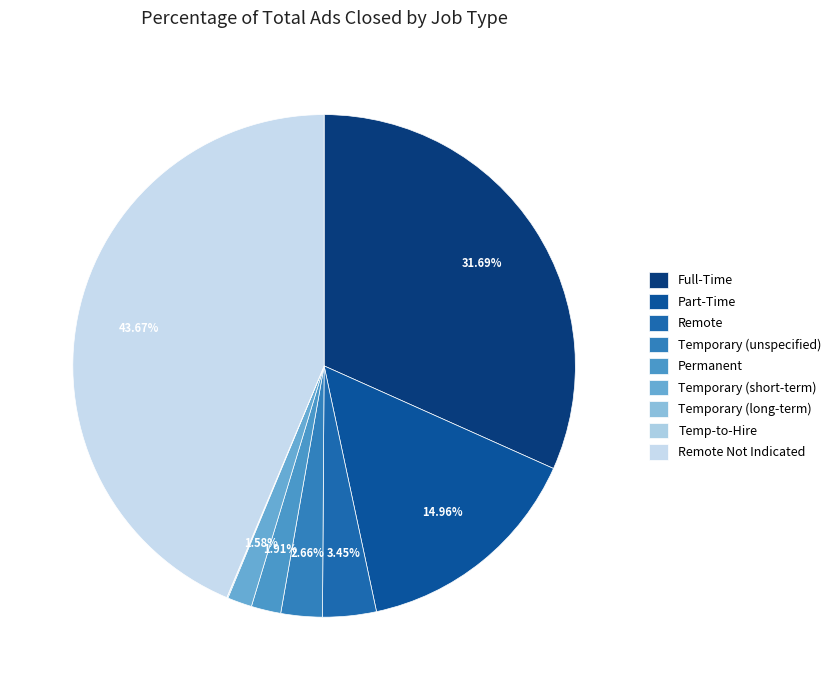

How many segments does this pie chart have?

9